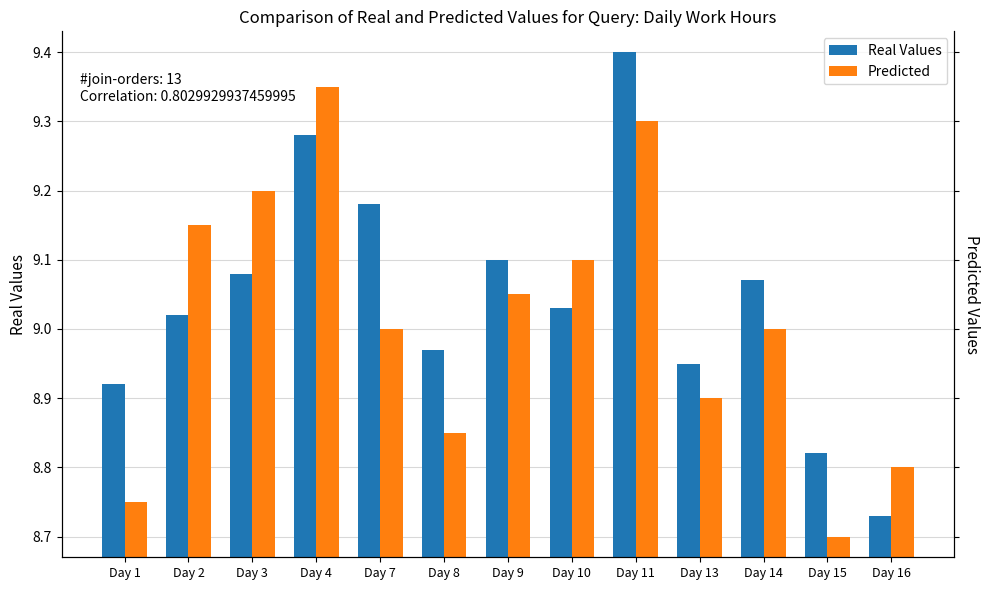

Which has a higher value, Day 15 or Day 4?

Day 4